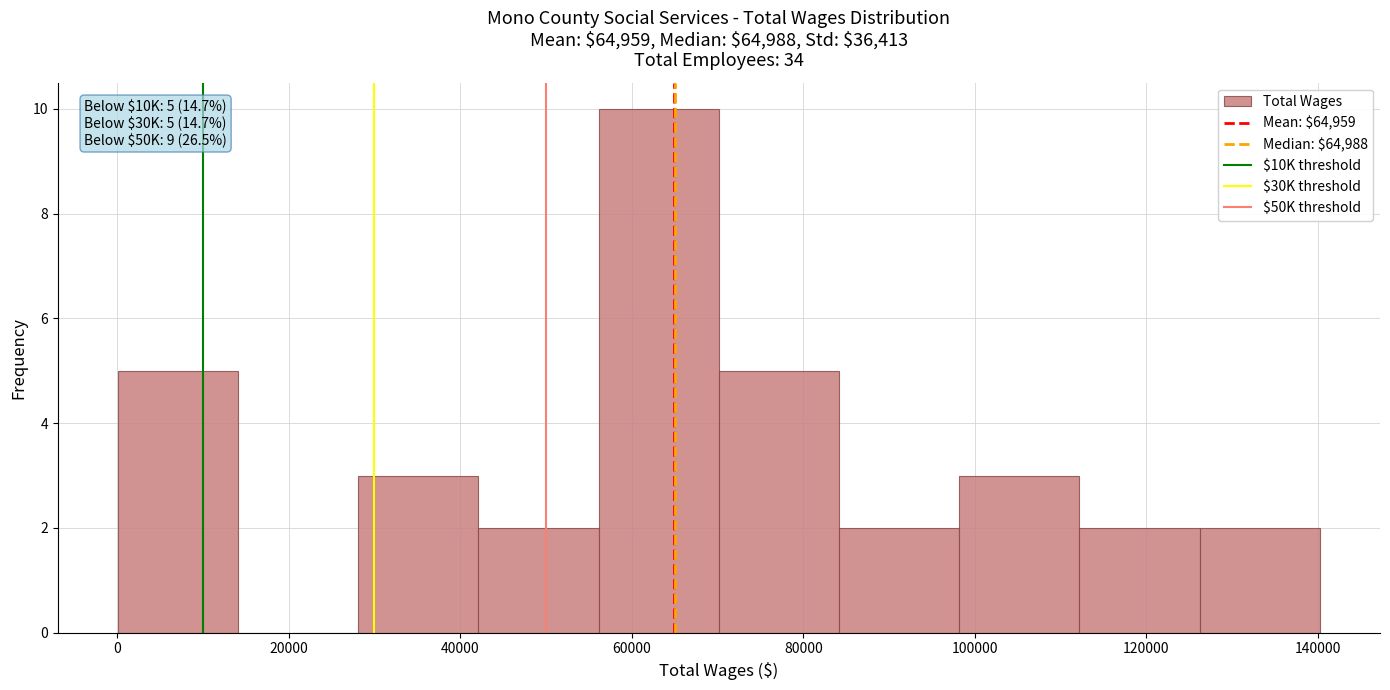

Which range on the x-axis has the tallest bar?

56000 to 70000